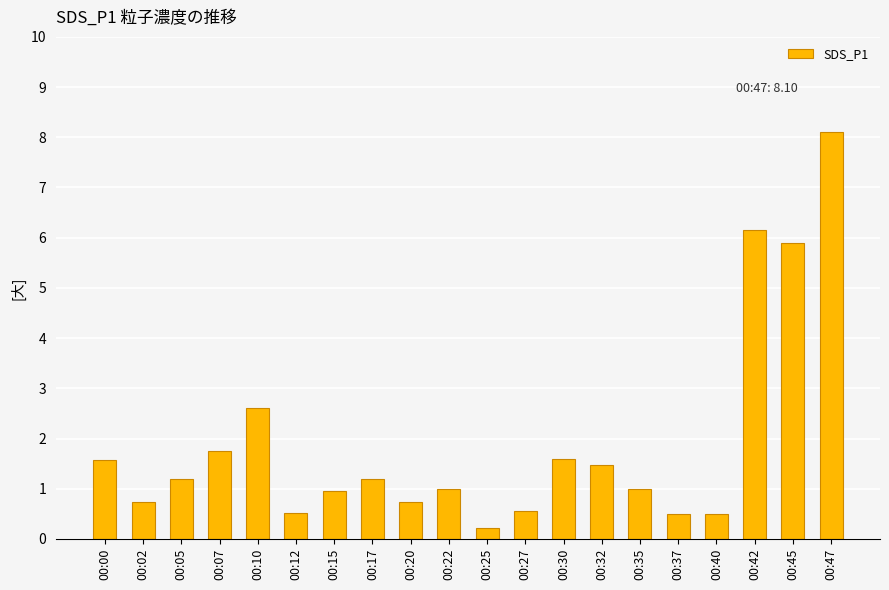

What is the difference between the maximum and minimum values?

7.9